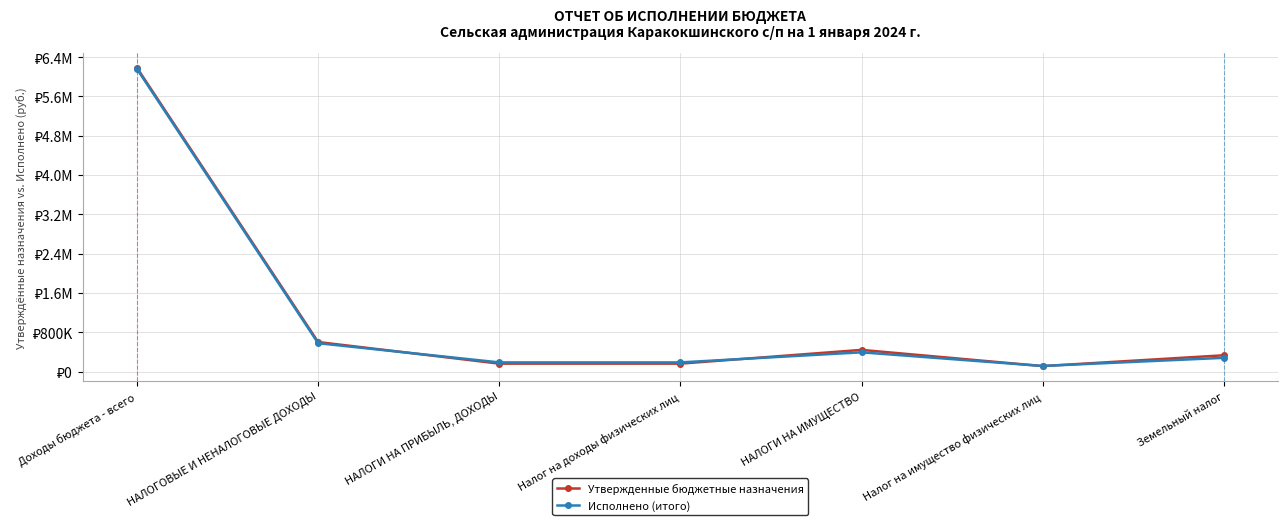

Rank the series by their maximum value, from lowest to highest.

Исполнено (итого), Утвержденные бюджетные назначения